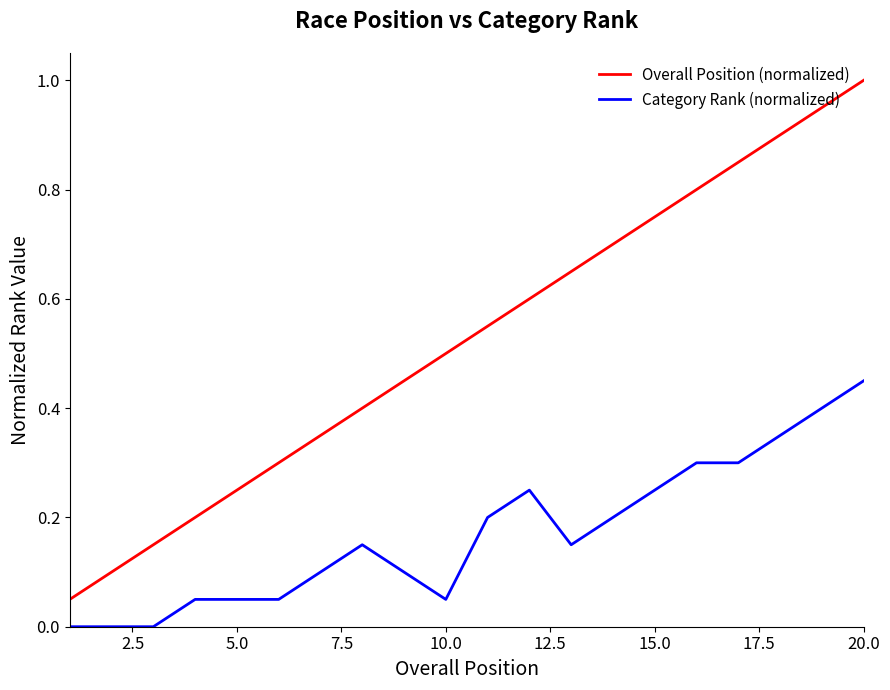

List the series in order of their peak value, lowest first.

Category Rank (normalized), Overall Position (normalized)